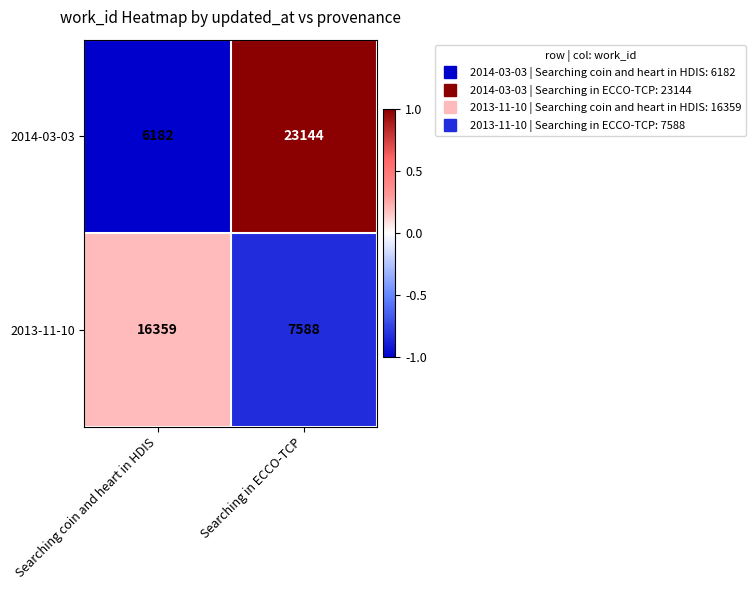

Is the value of 2014-03-03 at Searching in ECCO-TCP greater than the value of 2013-11-10 at Searching coin and heart in HDIS?

Yes